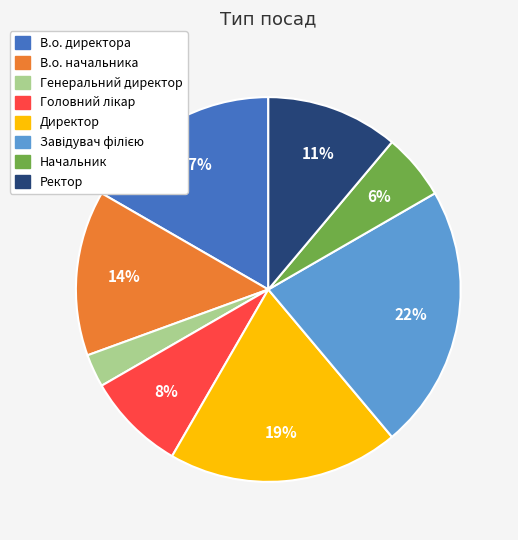

Combined, do Директор and В.о. начальника account for over 50%?

No